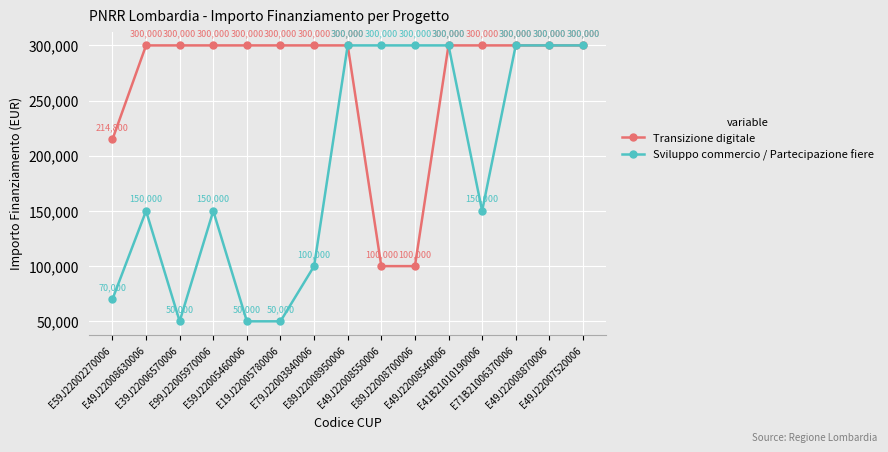

What is the difference between the second highest and second lowest values in the Transizione digitale series?

200000